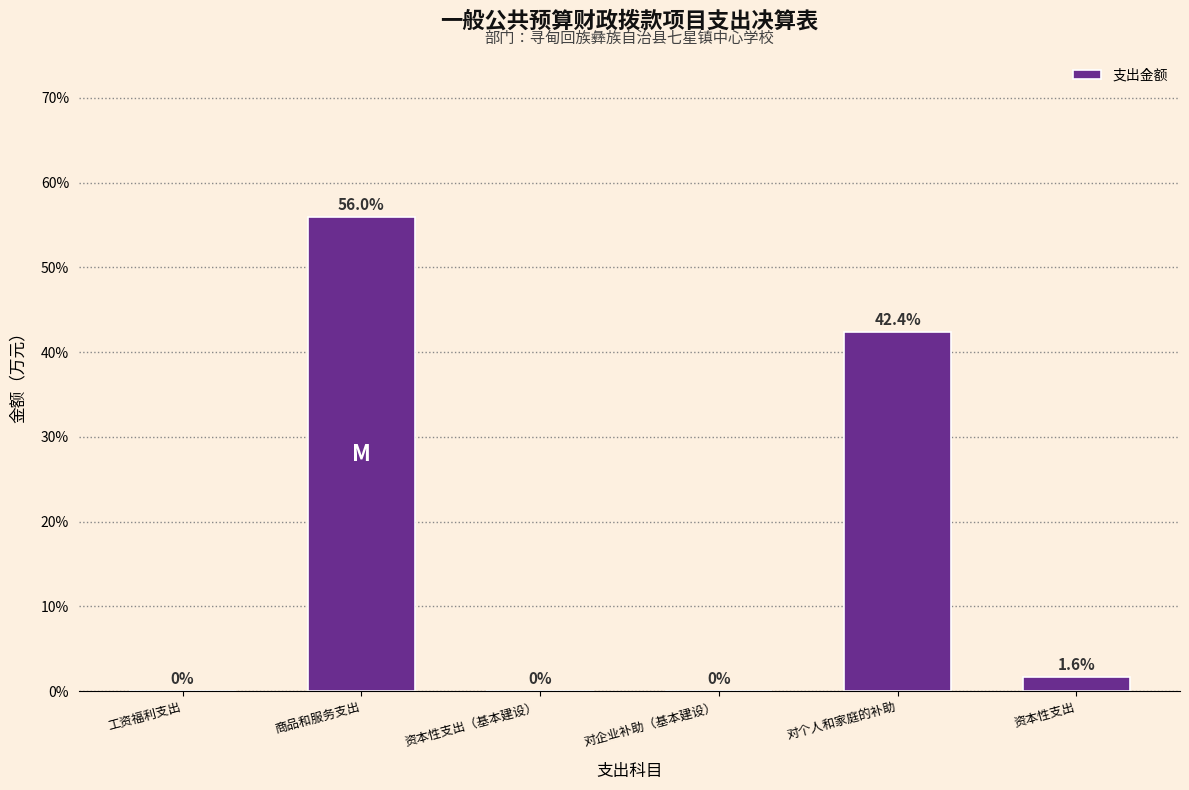

Reading right to left, transcribe all the data shown in this chart.

资本性支出=1.6	对个人和家庭的补助=42.4	对企业补助（基本建设）=0.0	资本性支出（基本建设）=0.0	商品和服务支出=56.0	工资福利支出=0.0